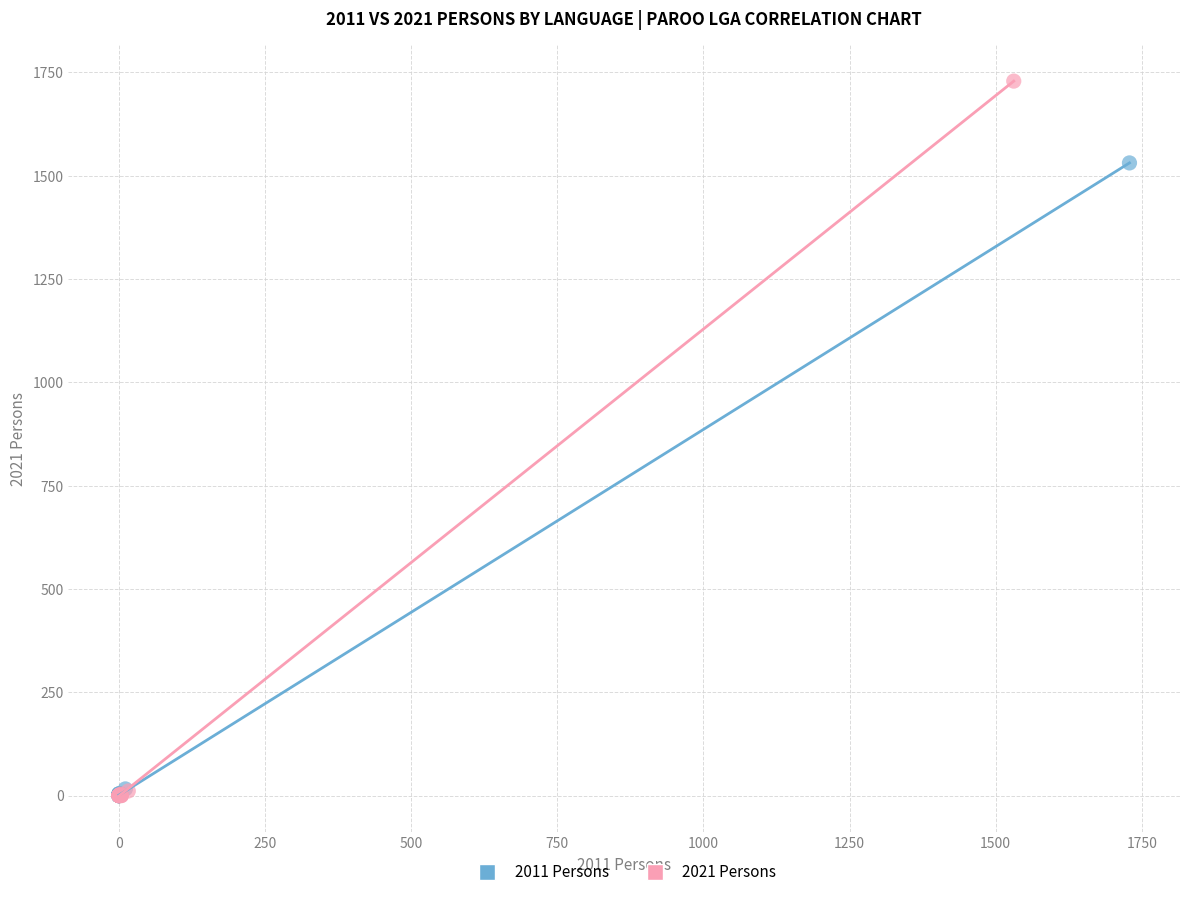

Which series reaches the maximum Y coordinate?

2021 Persons